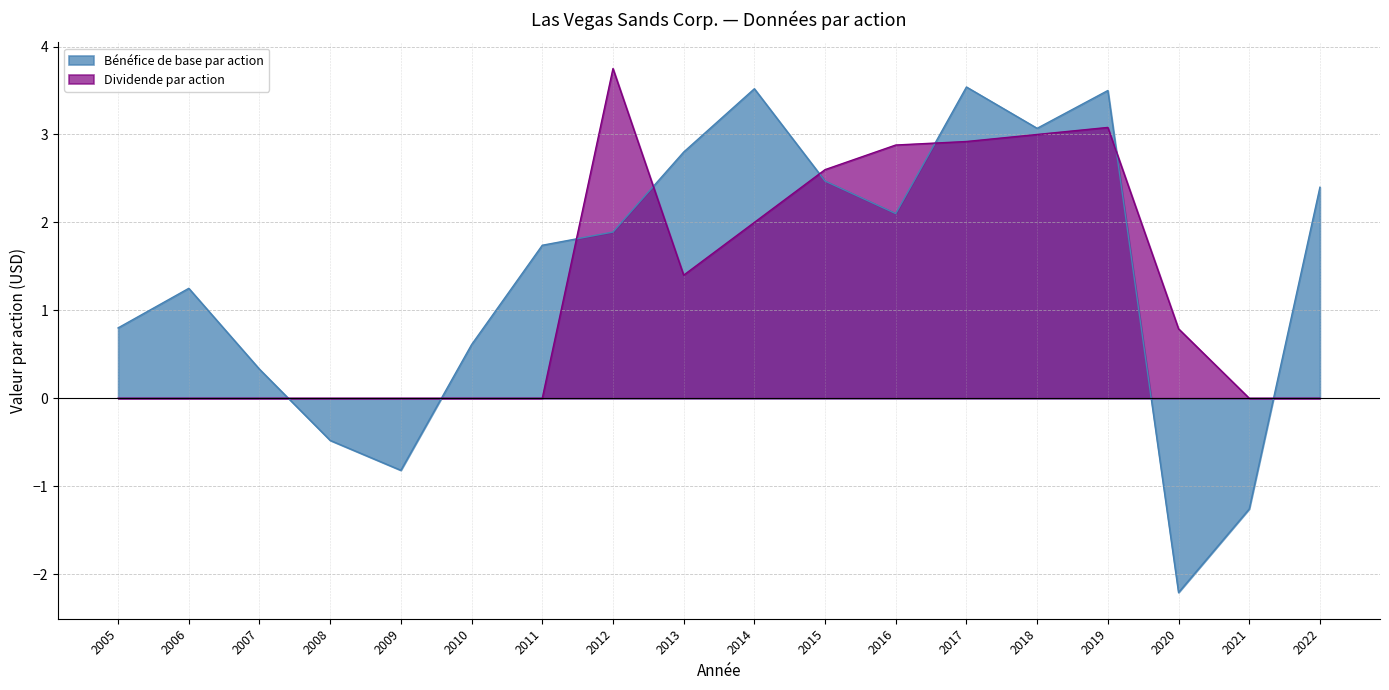

At which category is the sum across all series the highest?

2019